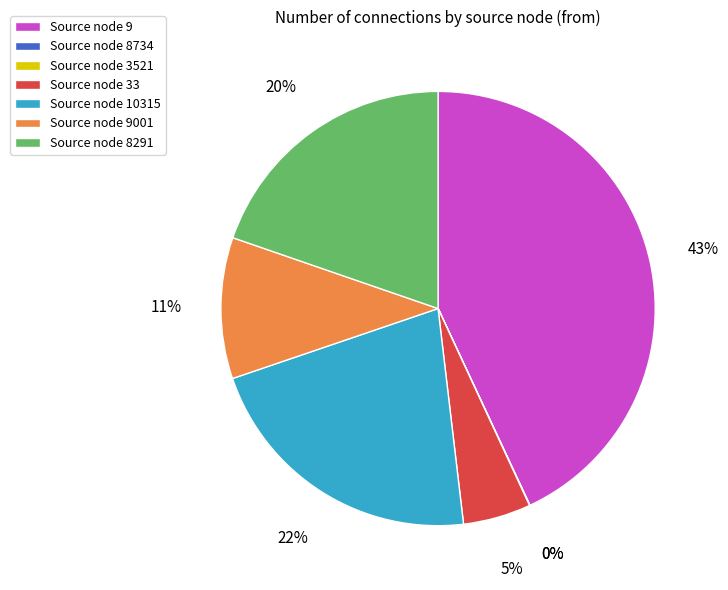

To the nearest percent, what is the difference between the largest and smallest slice percentages?

43%